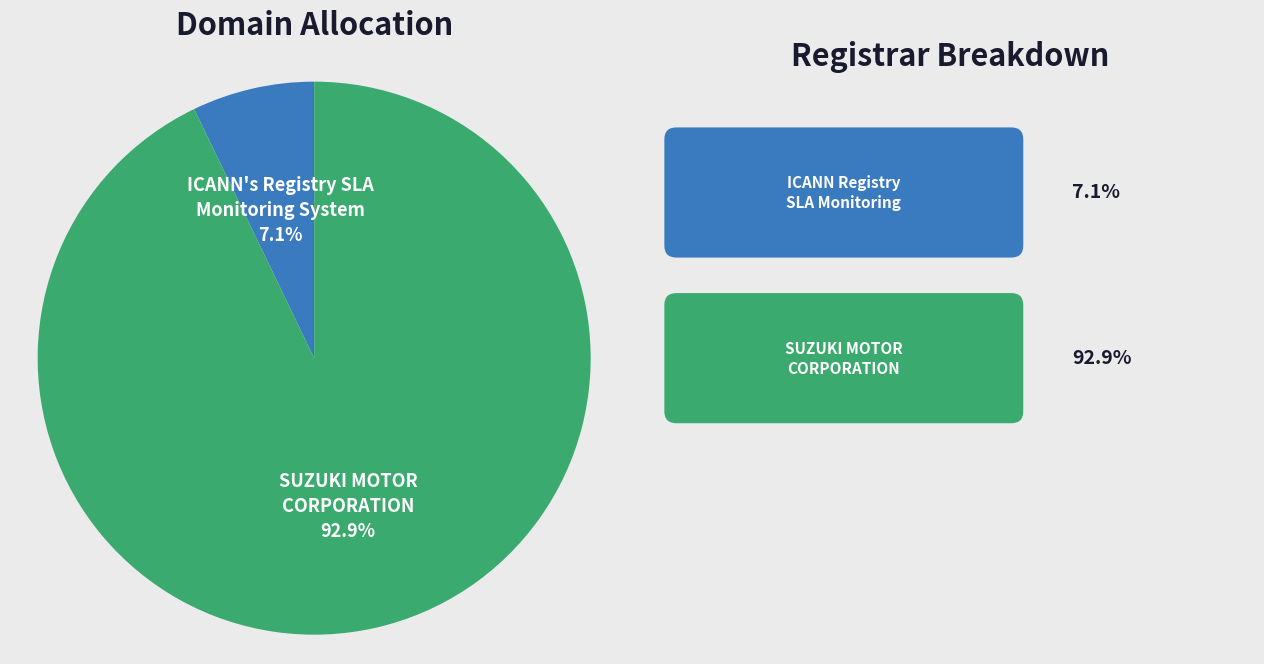

To the nearest percent, what portion does SUZUKI MOTOR CORPORATION represent?

93%